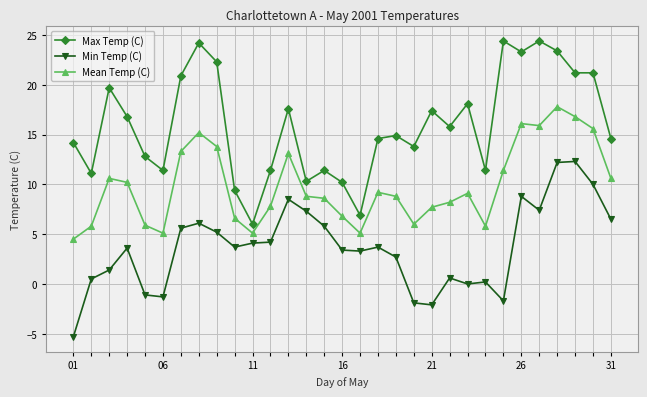

Which series has the largest total across all categories?

Max Temp (C)